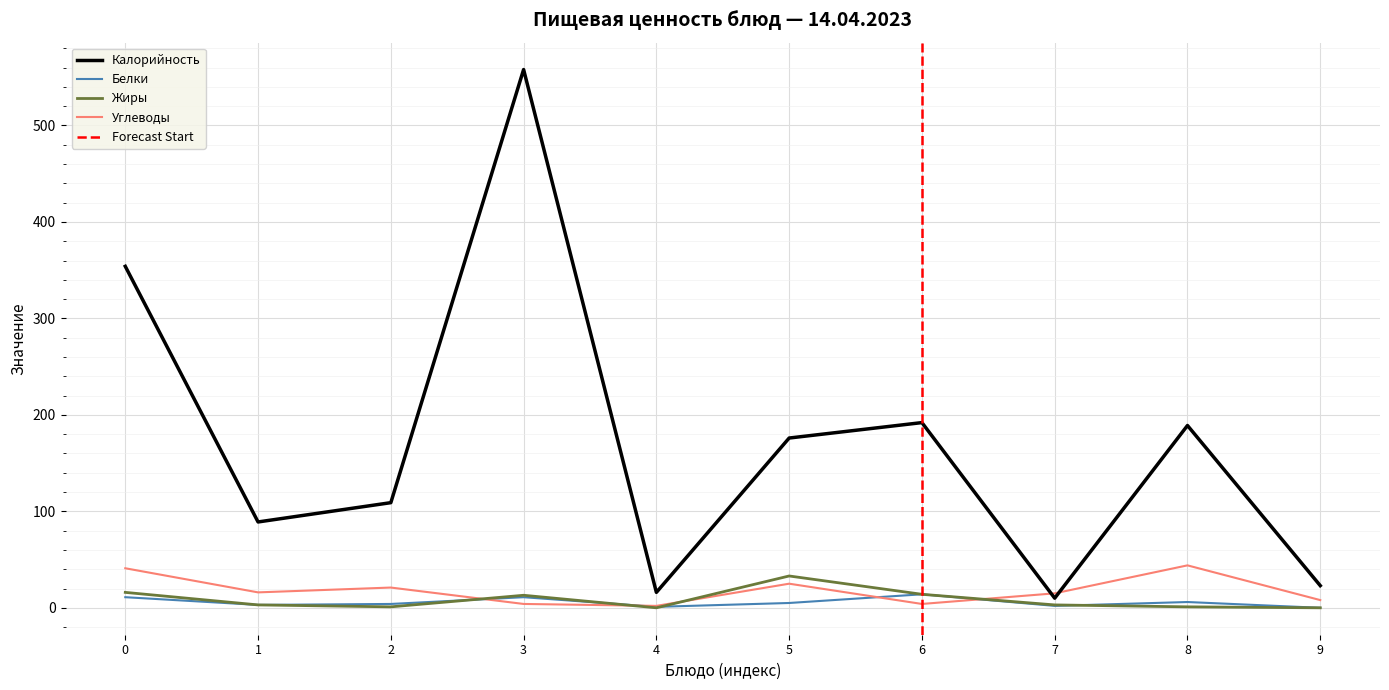

List the series in order of their peak value, lowest first.

Белки, Жиры, Углеводы, Калорийность